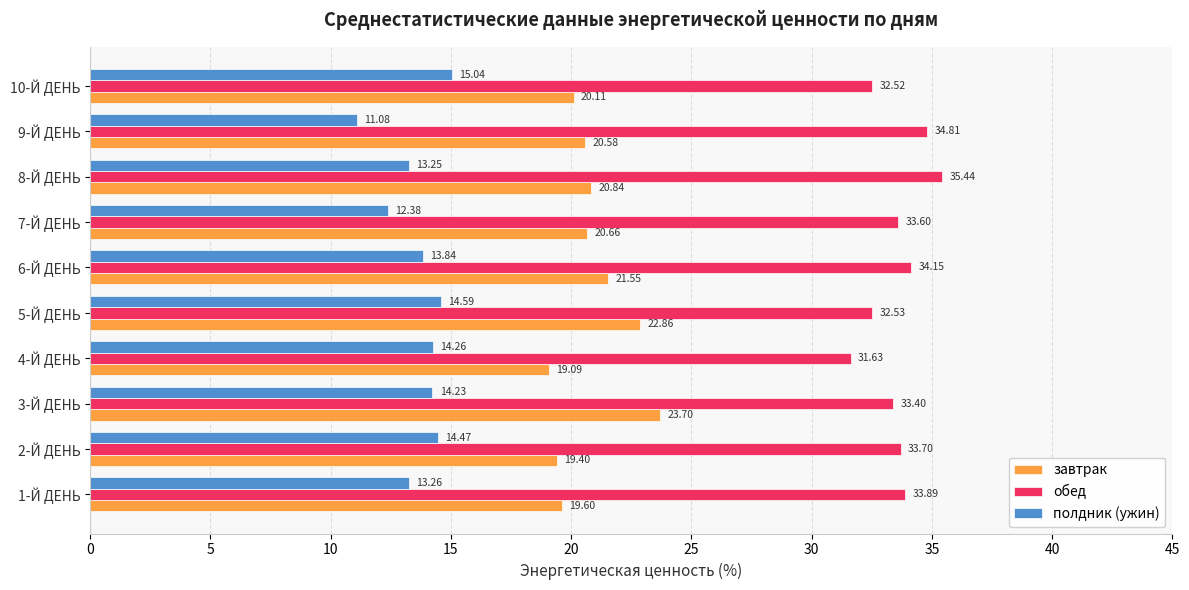

At which label is обед closest to 33?

3-Й ДЕНЬ